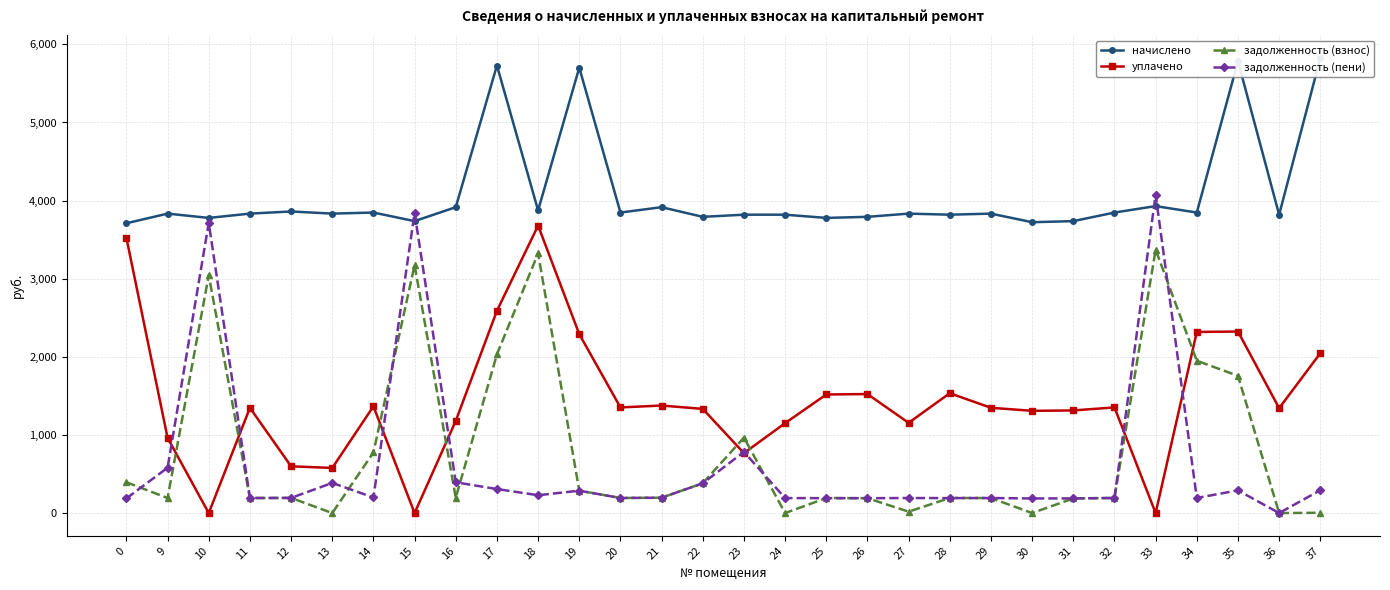

What is the value of the начислено point at the 9th from the left?

3915.9